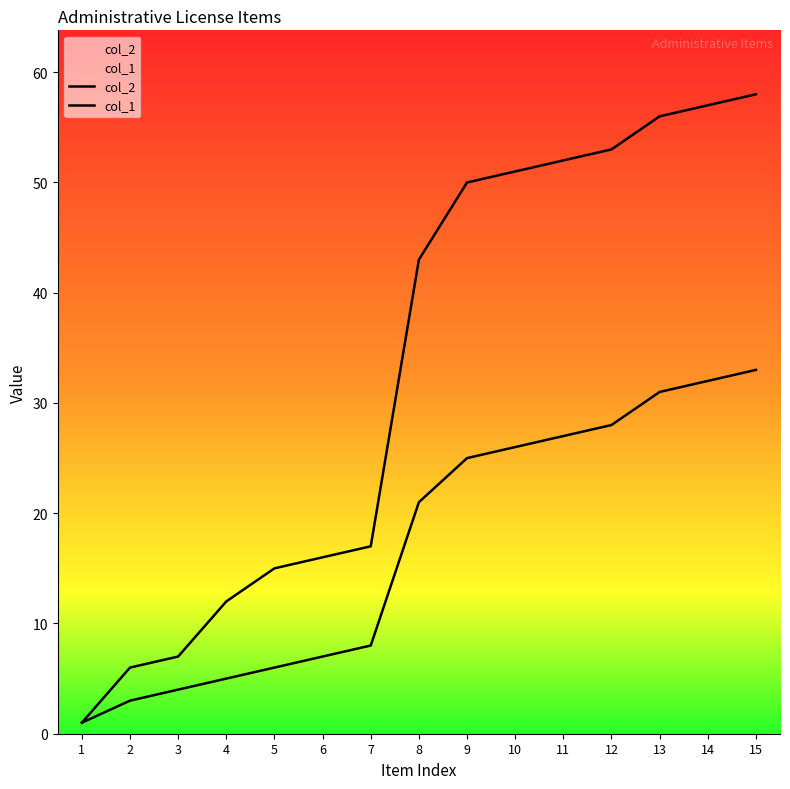

How many values in the col_2 series are below 43?

7